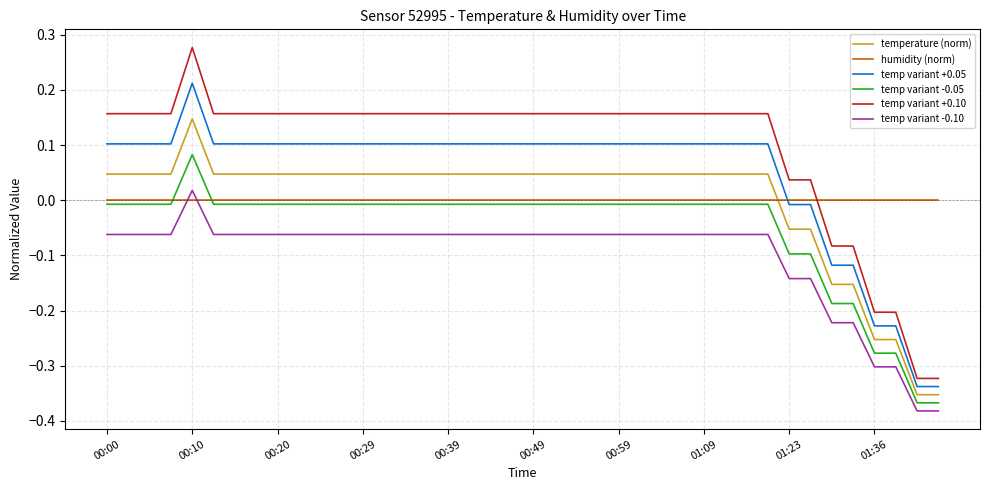

True or false: temp variant -0.05 and temp variant -0.10 cross at least once.

False